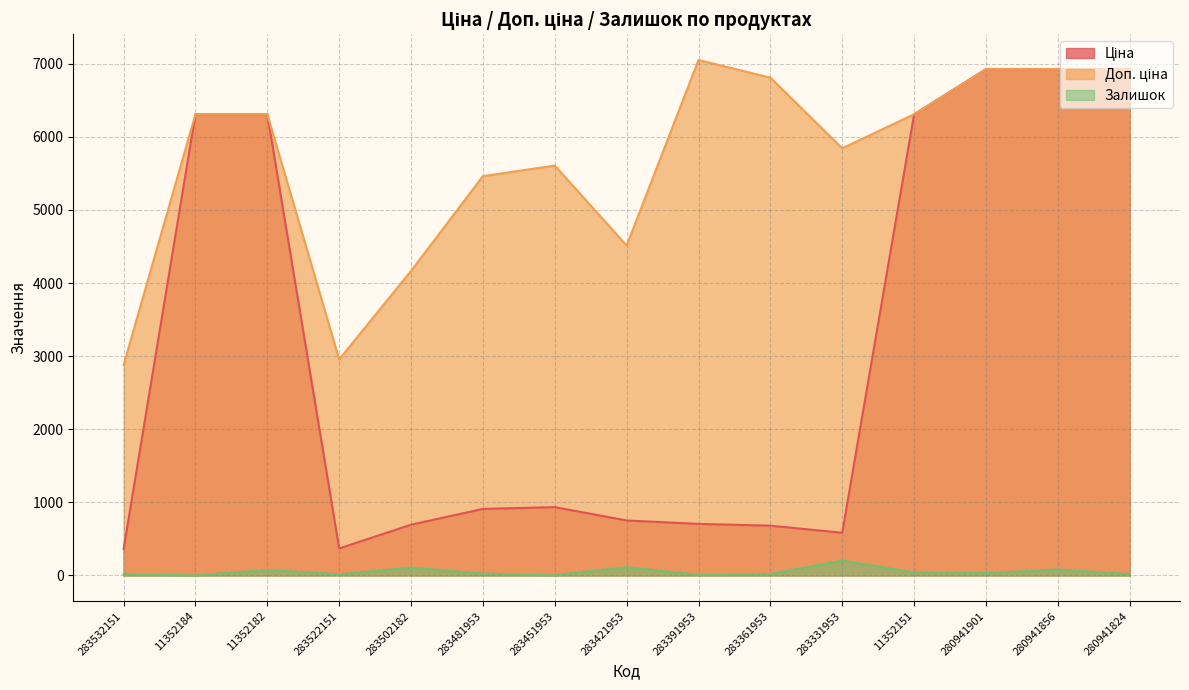

How many categories are shown in the chart?

15